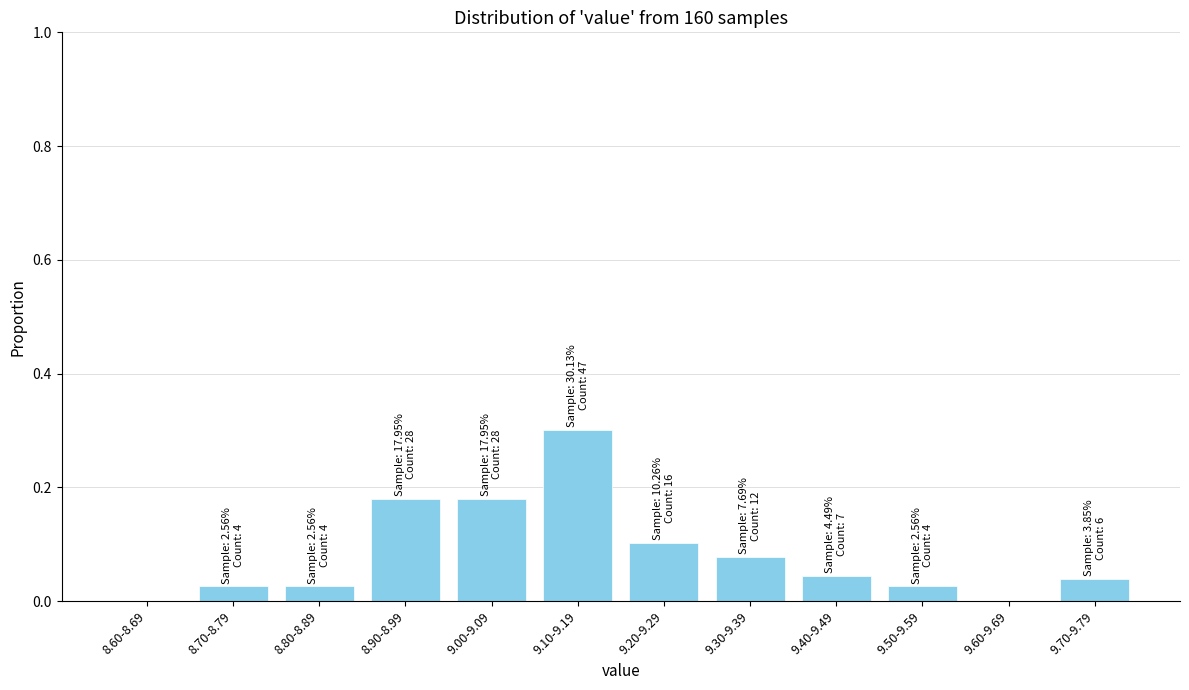

At which category does the chart reach its peak across all series?

9.10-9.19